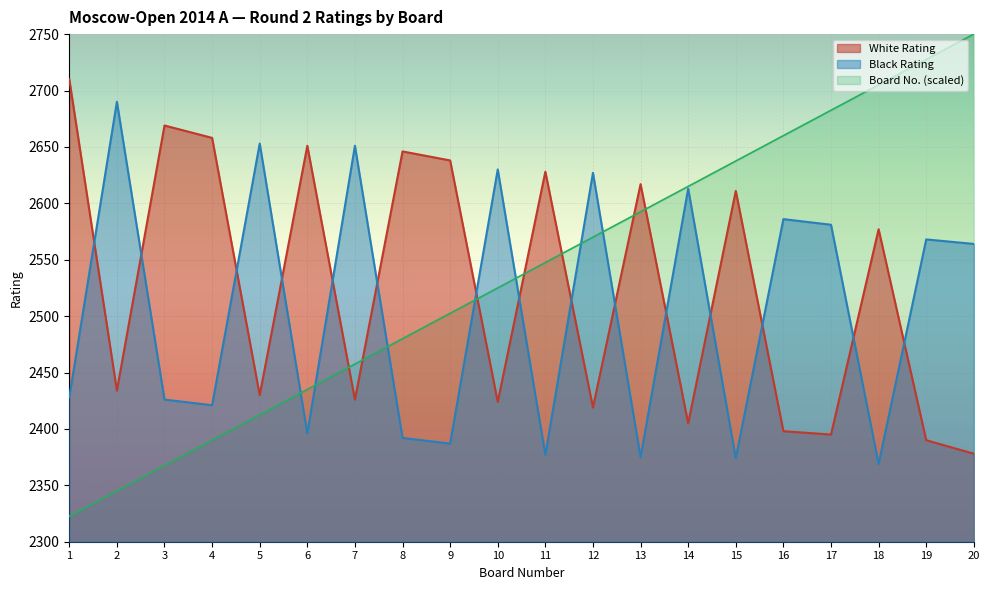

What is the difference between the Black Rating values at 9 and 15?

13.0